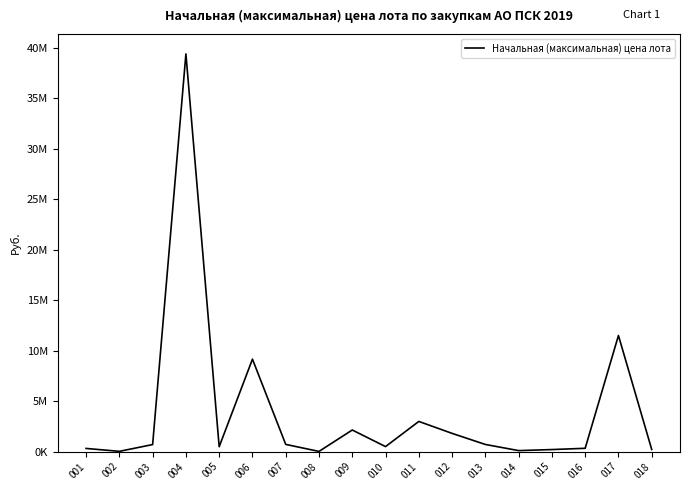

The value at 006 is 9156759.0. True or false?

True